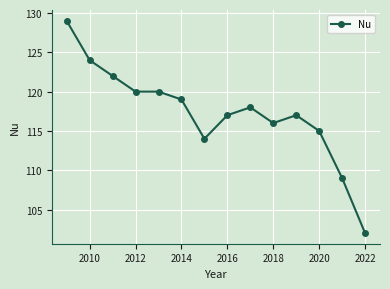

What is the average value?

117